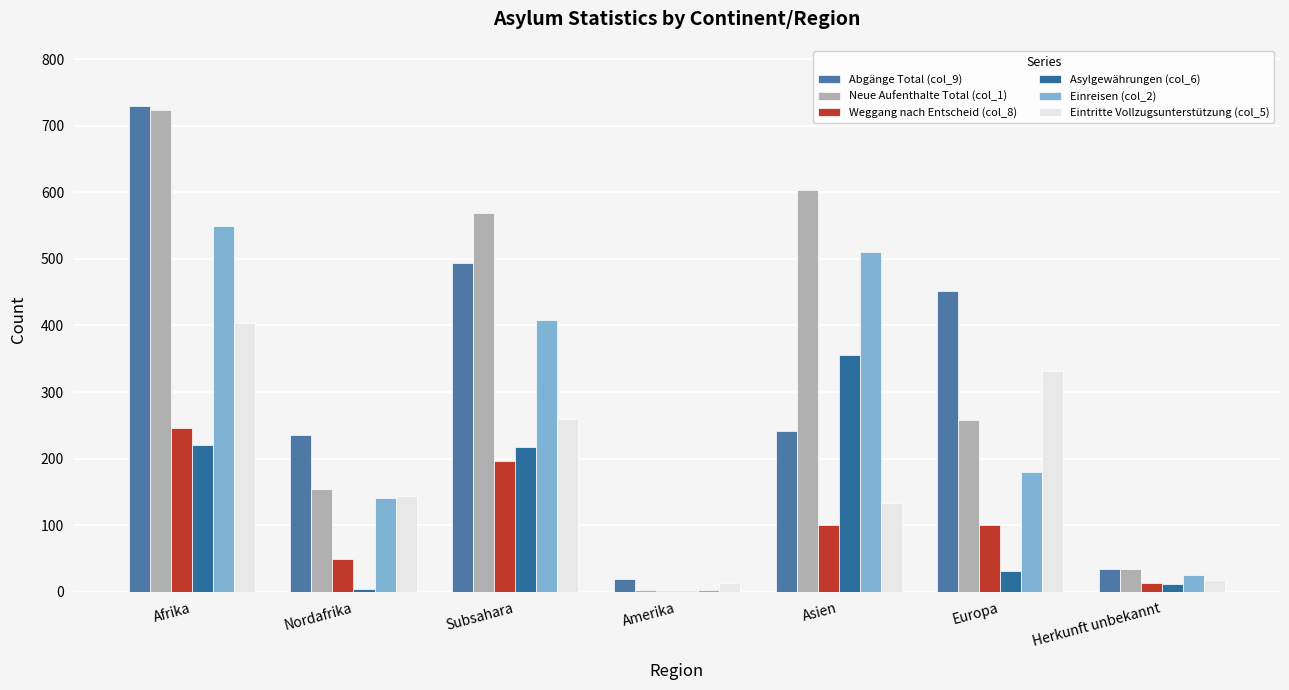

Which has a higher value, Nordafrika or Asien?

Asien